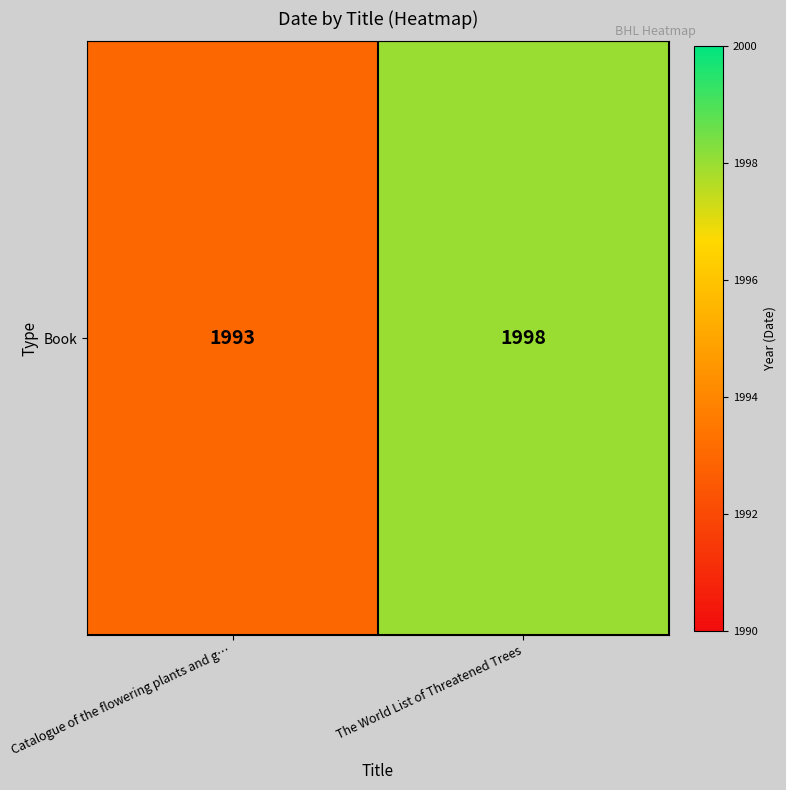

List the labels in order of value, largest first.

The World List of Threatened Trees, Catalogue of the flowering plants and g…